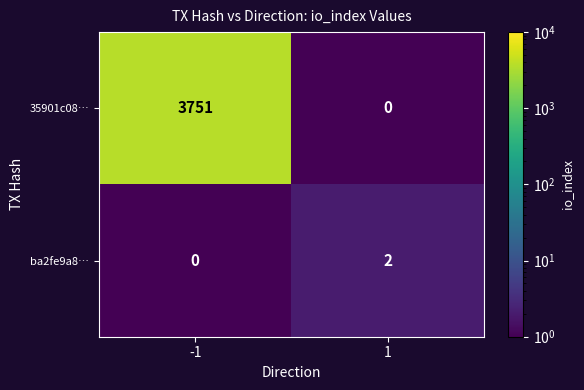

Reading left to right, what are all the values shown in this chart?

35901c08…: 3751	0
ba2fe9a8…: 0	2